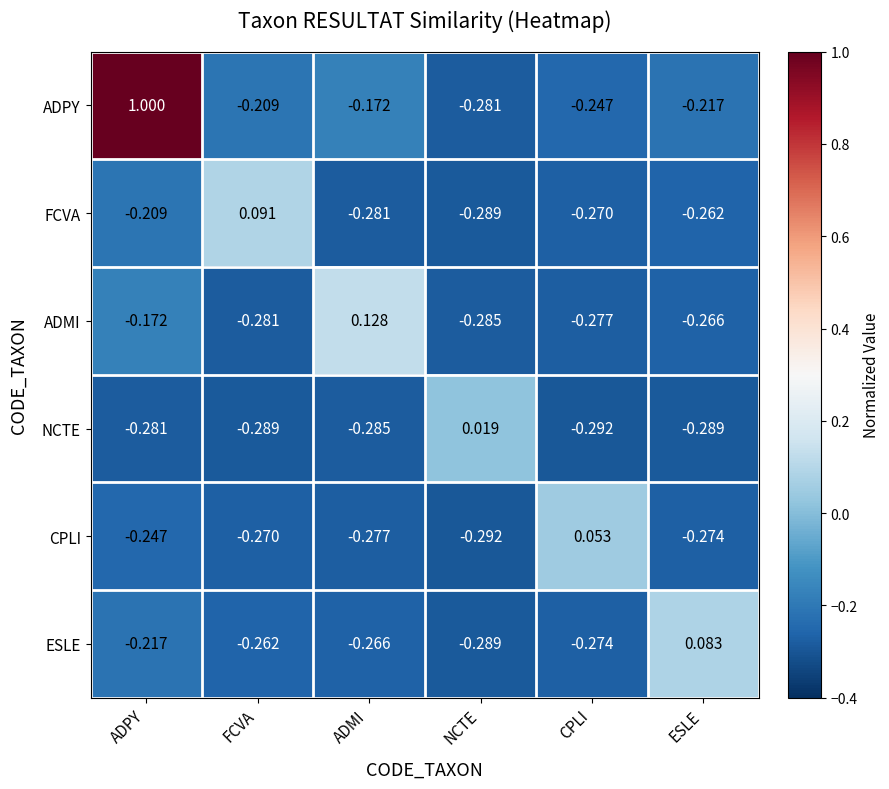

Rank the series by their maximum value, from lowest to highest.

NCTE, CPLI, ESLE, FCVA, ADMI, ADPY